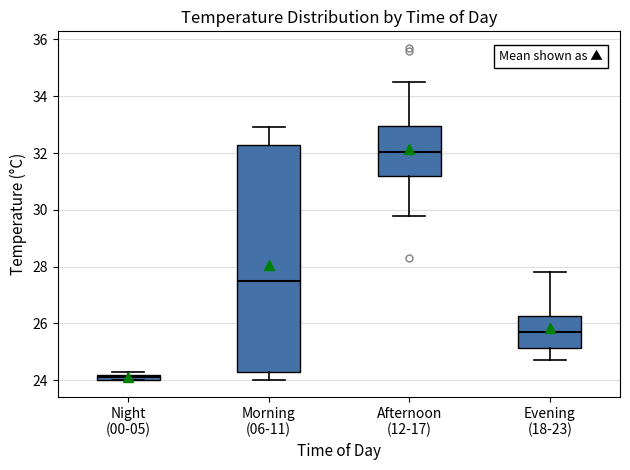

Which box is the tallest, from its lower edge to its upper edge?

Morning (06-11)